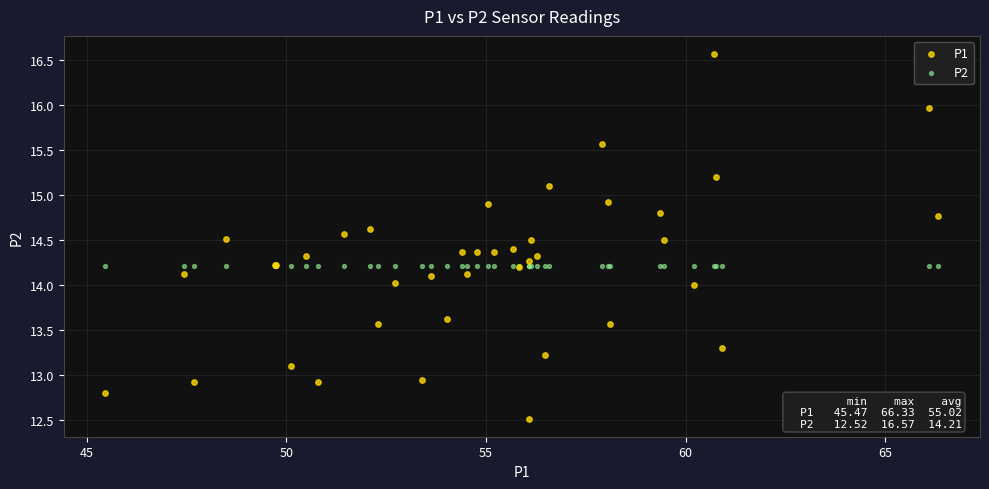

Which series reaches the minimum Y coordinate?

P1